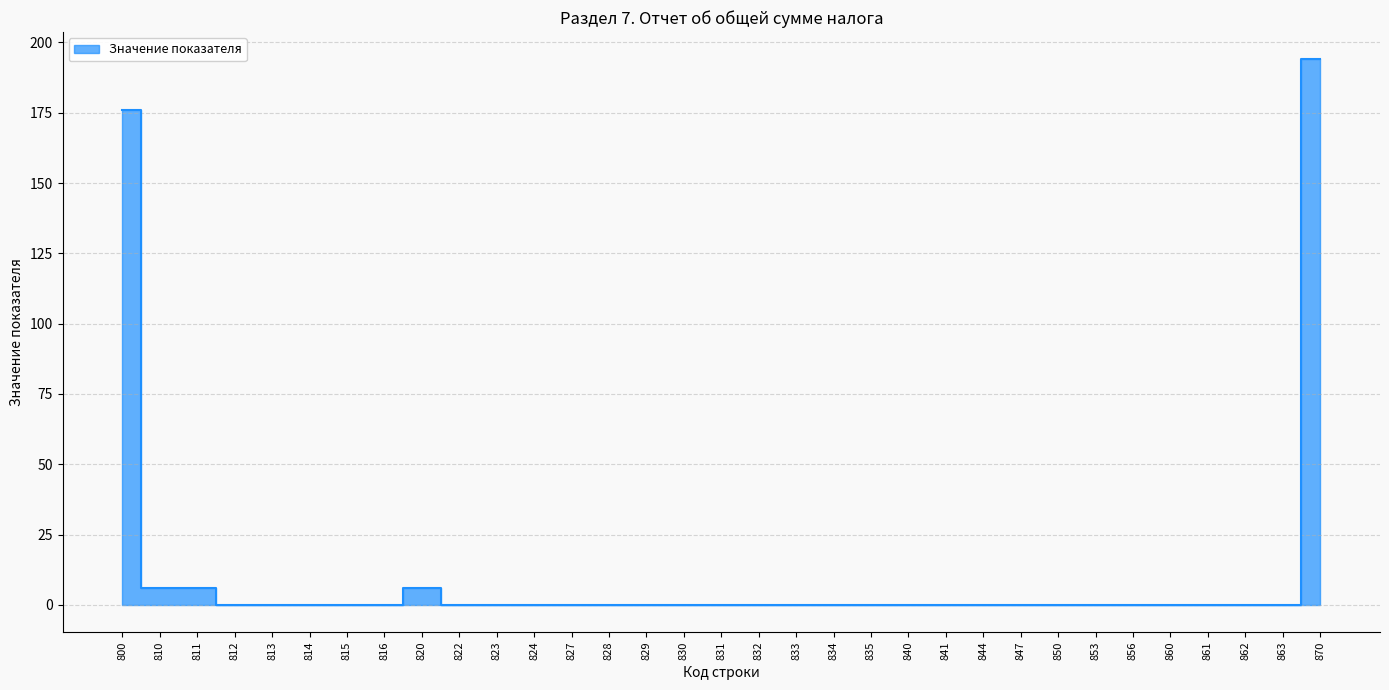

How many distinct data groups are displayed?

1